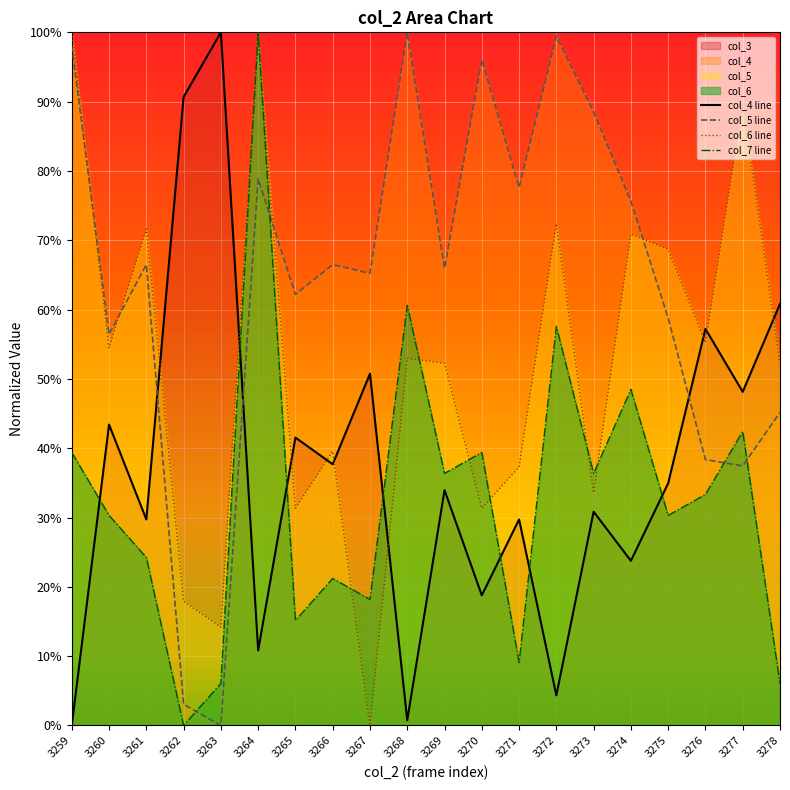

Which category has the highest value across all series?

3263